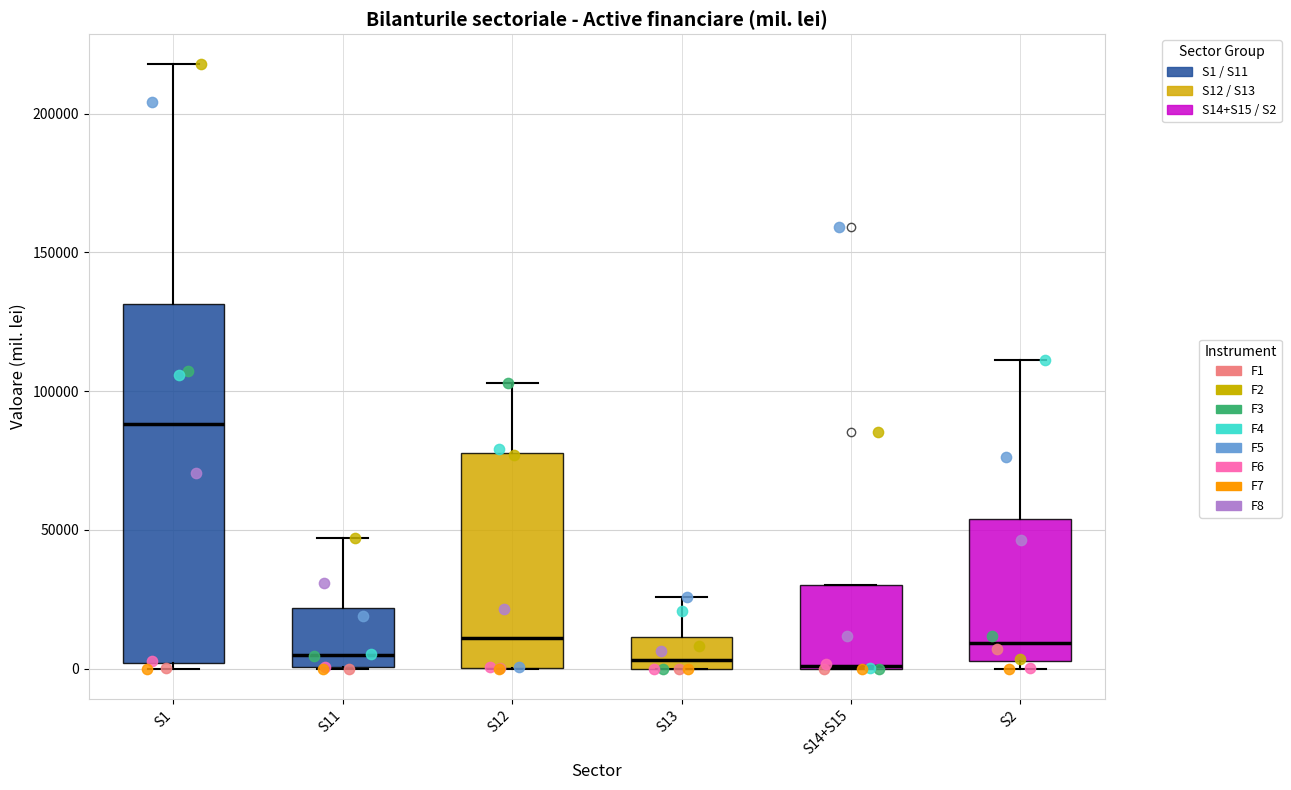

Reading left to right, transcribe this box plot: for each box, give where its median line is, the range the box spans, and where its two whiskers end, as read against the y-axis. The values are not printed on the chart, so give them approximately, as read against the axis.

S1: median 90000, box 0 to 130000, whiskers 0 (just below the box's lower edge) to 220000
S11: median 5000, box 0 to 20000, whiskers 0 to 45000
S12: median 10000, box 0 to 80000, whiskers 0 to 105000
S13: median 5000, box 0 to 10000, whiskers 0 to 25000
S14+S15: median 0, box 0 to 30000, whiskers 0 to 30000
S2: median 10000, box 5000 to 55000, whiskers 0 to 110000